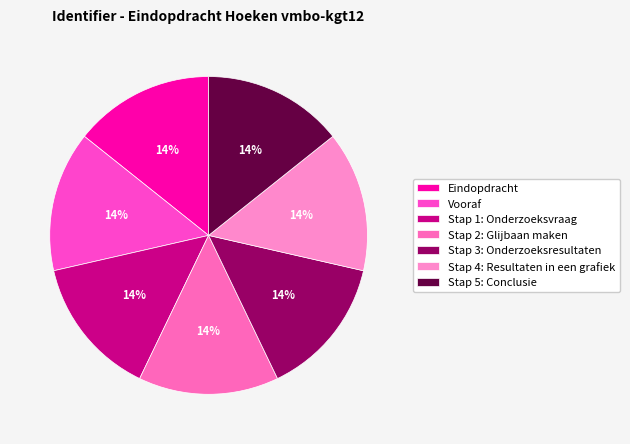

Rank the categories by value from lowest to highest.

Eindopdracht, Vooraf, Stap 1: Onderzoeksvraag, Stap 2: Glijbaan maken, Stap 3: Onderzoeksresultaten, Stap 4: Resultaten in een grafiek, Stap 5: Conclusie